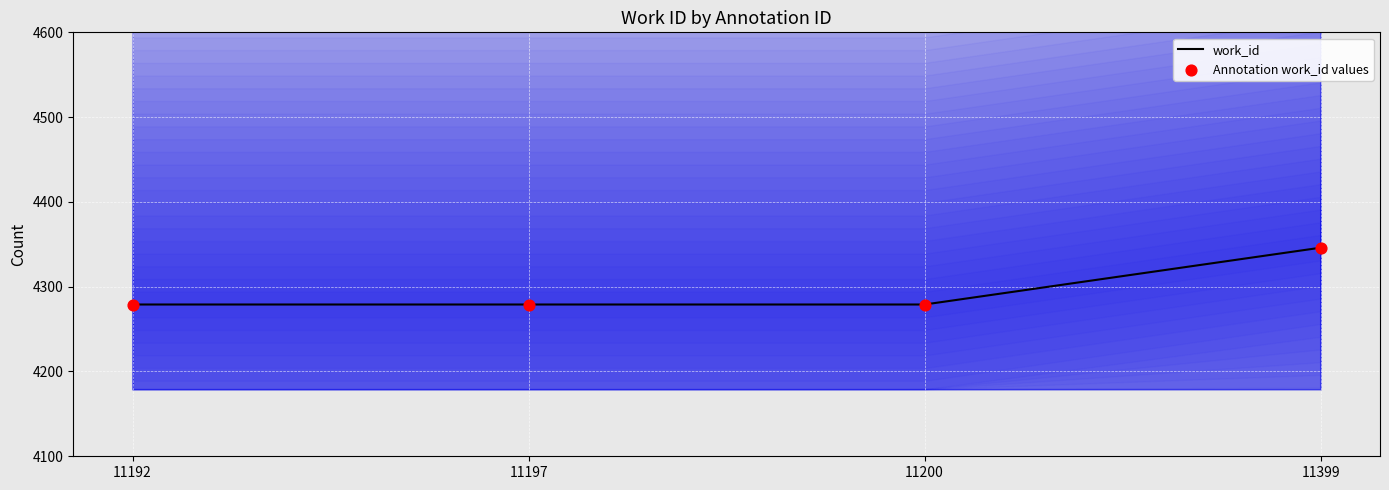

What is the total value across all series at 11192?

8558